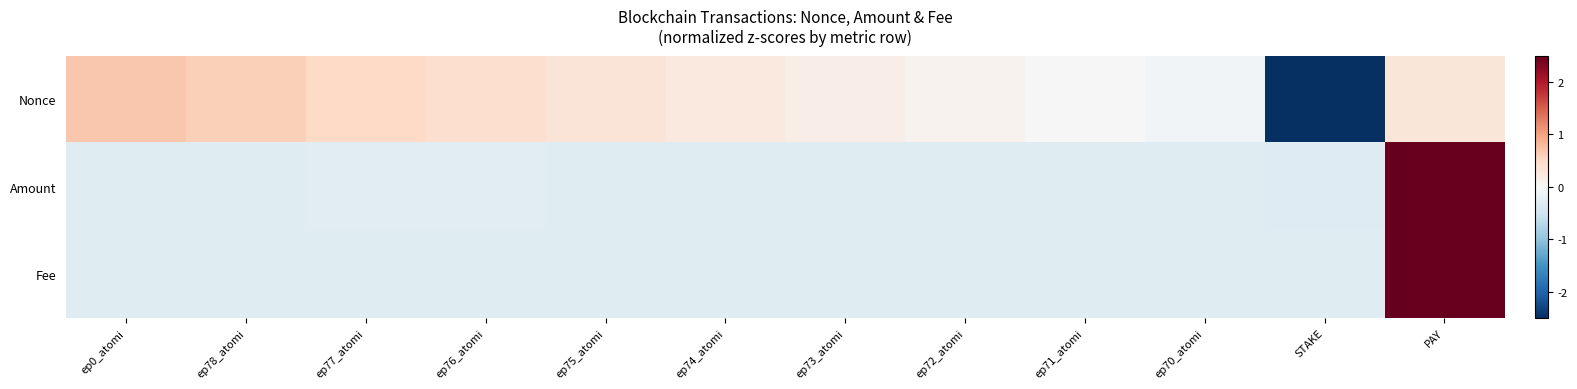

Between ep77_atomi and ep73_atomi, which series saw the biggest shift?

Nonce